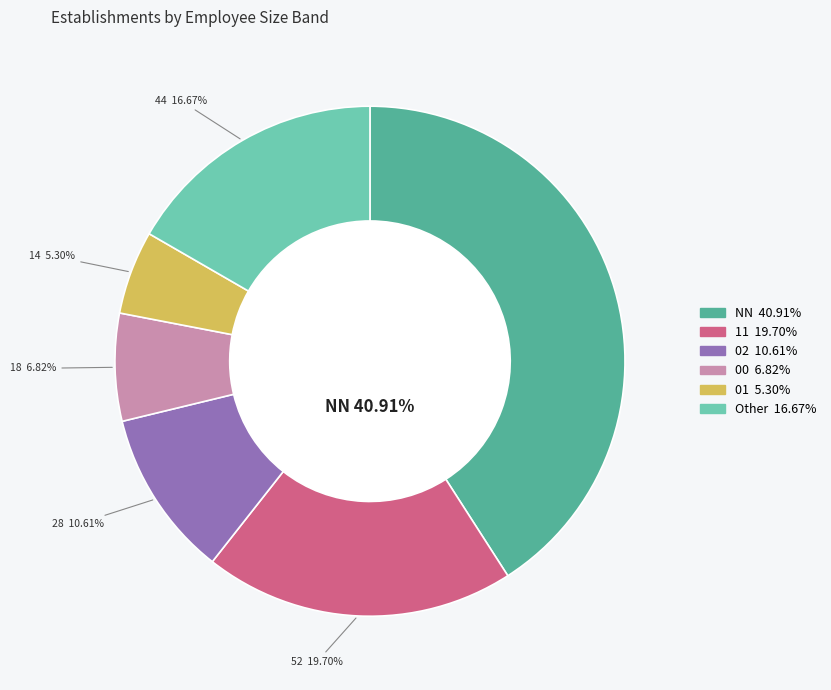

Which slice is the smallest?

01